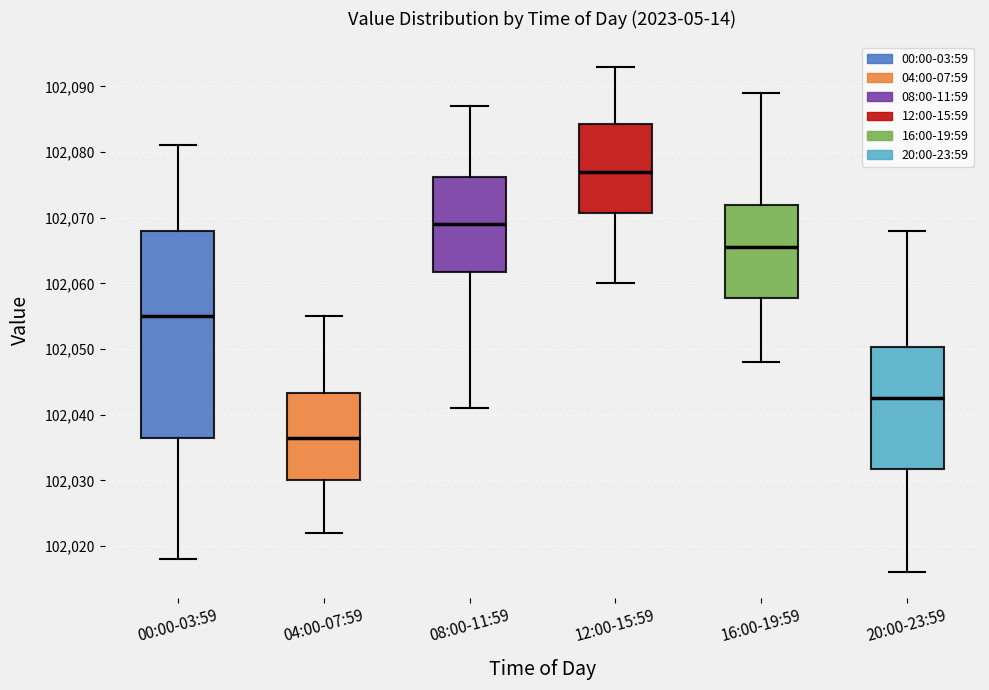

Reading left to right, read every box against the y-axis: the position of its median line, the range the box covers, and the ends of its whiskers. The values are not printed on the chart, so give them approximately, as read against the axis.

00:00-03:59: median 102055, box 102037 to 102068, whiskers 102018 to 102081
04:00-07:59: median 102037, box 102030 to 102043, whiskers 102022 to 102055
08:00-11:59: median 102069, box 102062 to 102076, whiskers 102041 to 102087
12:00-15:59: median 102077, box 102071 to 102084, whiskers 102060 to 102093
16:00-19:59: median 102066, box 102058 to 102072, whiskers 102048 to 102089
20:00-23:59: median 102043, box 102032 to 102050, whiskers 102016 to 102068